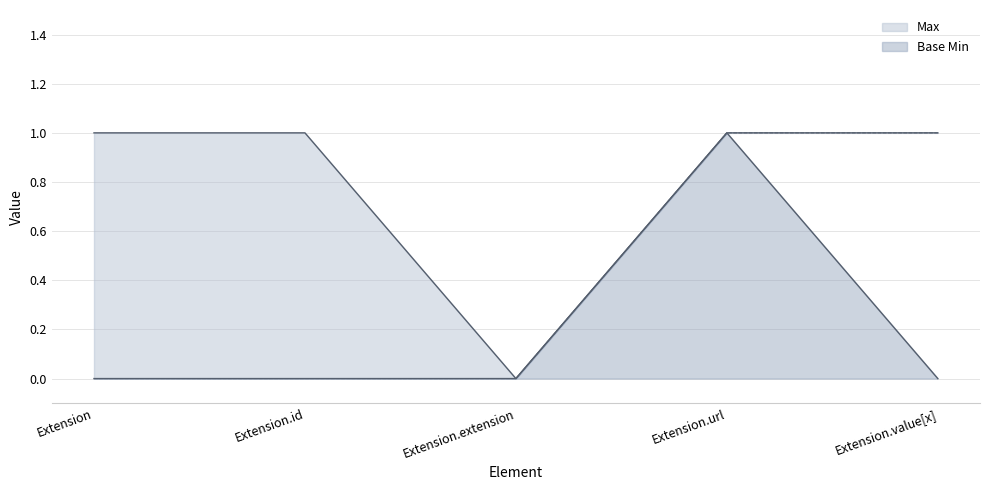

What is the label of the 2nd point from the left?

Extension.id